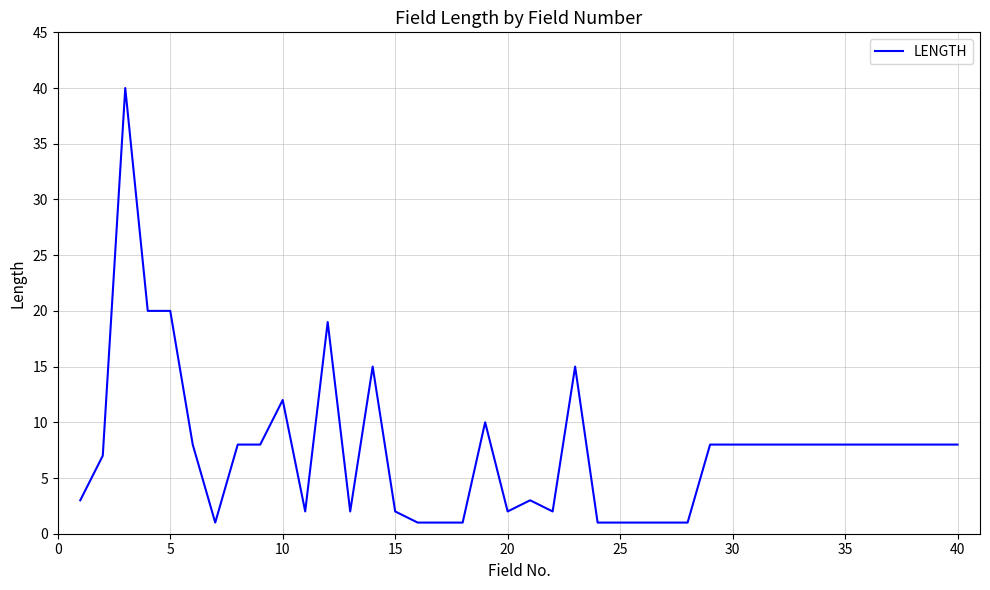

What is the maximum value shown in the chart?

40